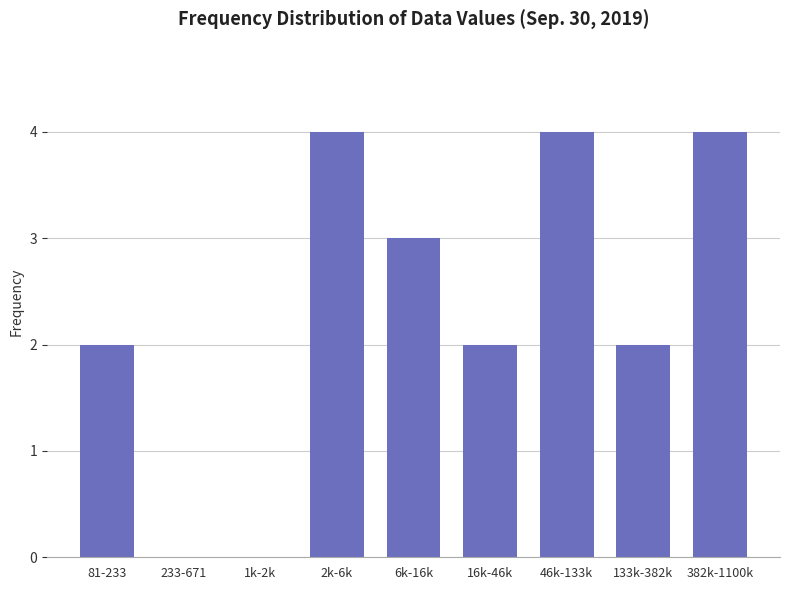

Reading left to right, what are all the values shown in this chart?

81-233=2	233-671=0	1k-2k=0	2k-6k=4	6k-16k=3	16k-46k=2	46k-133k=4	133k-382k=2	382k-1100k=4